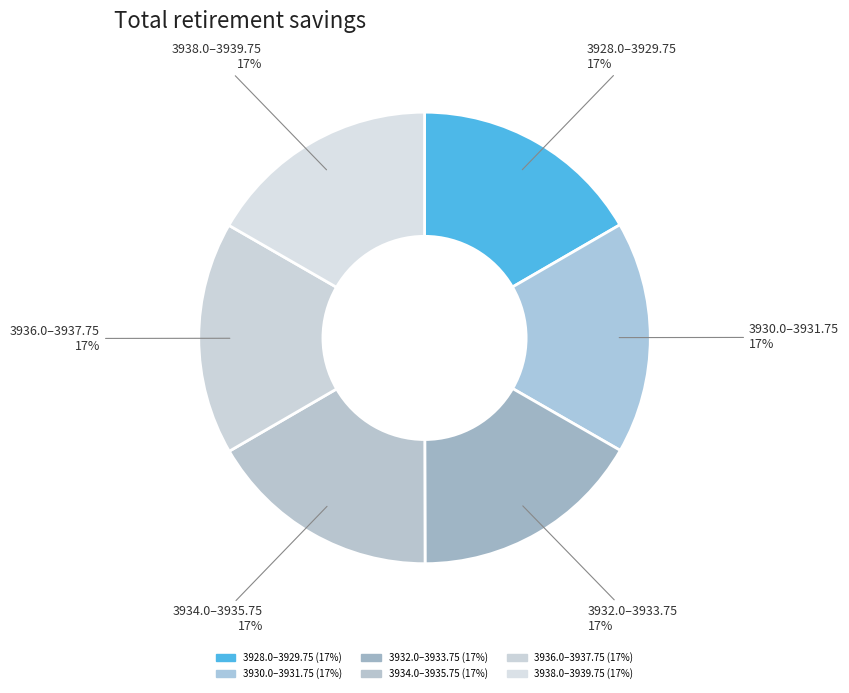

To the nearest percent, what percentage of the pie is 3938.0–3939.75?

17%